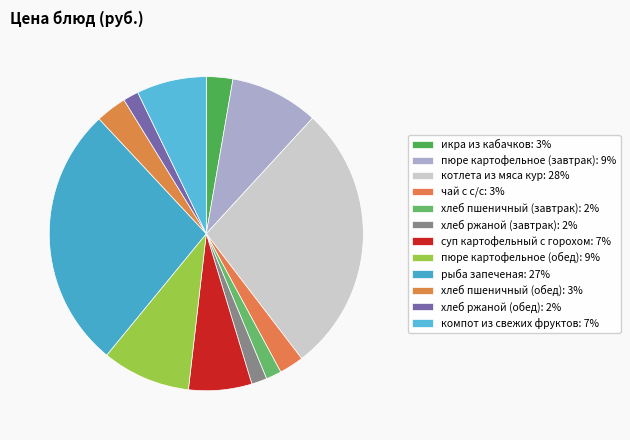

To the nearest percent, what is the difference between the пюре картофельное (обед) and компот из свежих фруктов slice percentages?

2%